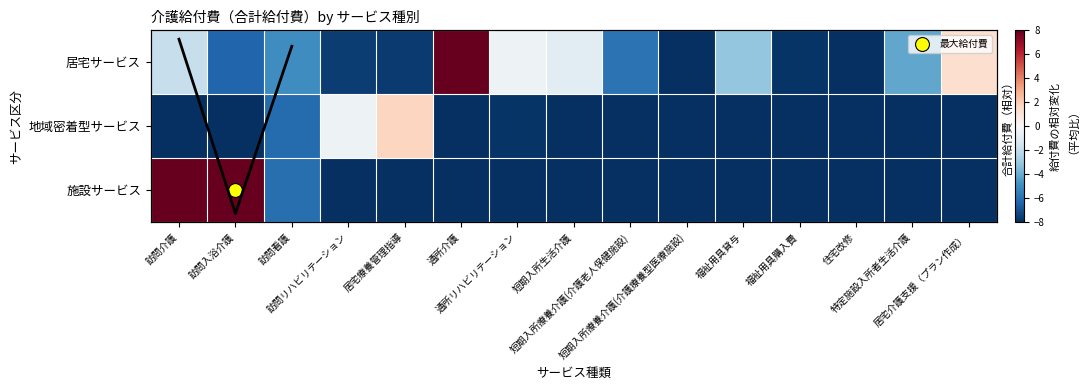

Count the number of data series in this chart.

3